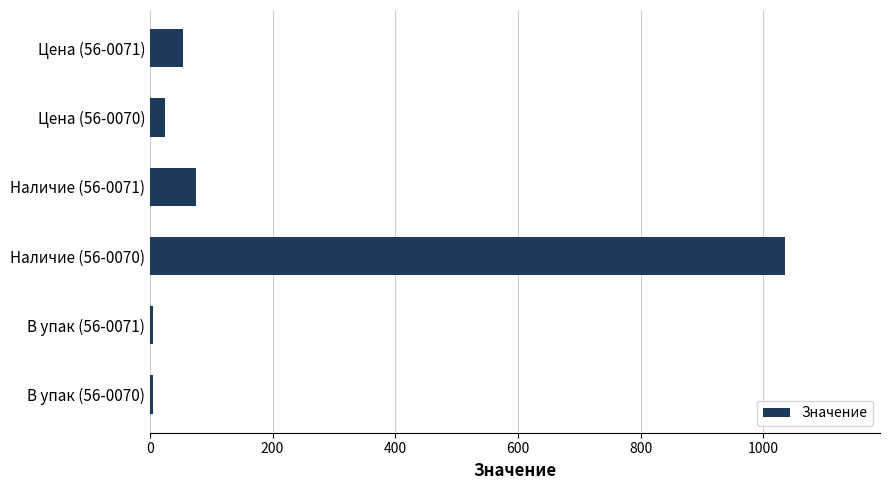

Reading top to bottom, extract all data points from this chart.

54.4	25.3	75.0	1035.0	5.0	5.0